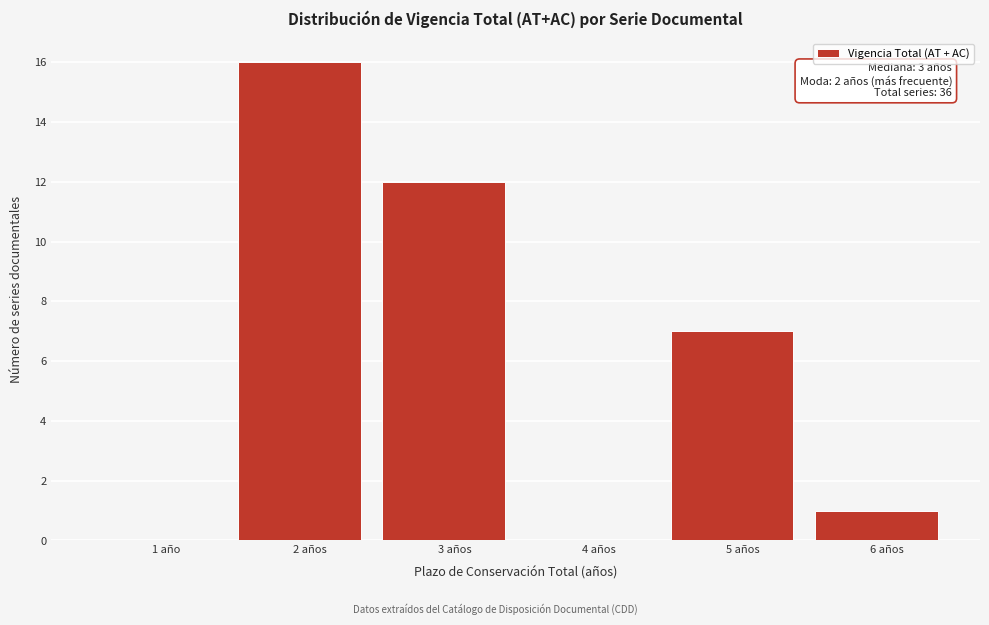

Reading left to right, list all the values displayed in this chart.

1 año=0	2 años=16	3 años=12	4 años=0	5 años=7	6 años=1